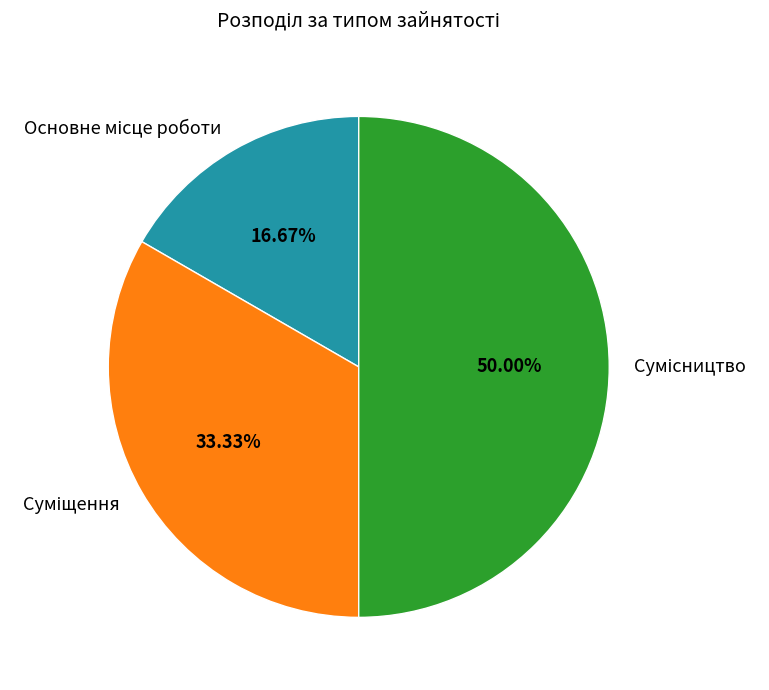

How many slices are in this pie chart?

3